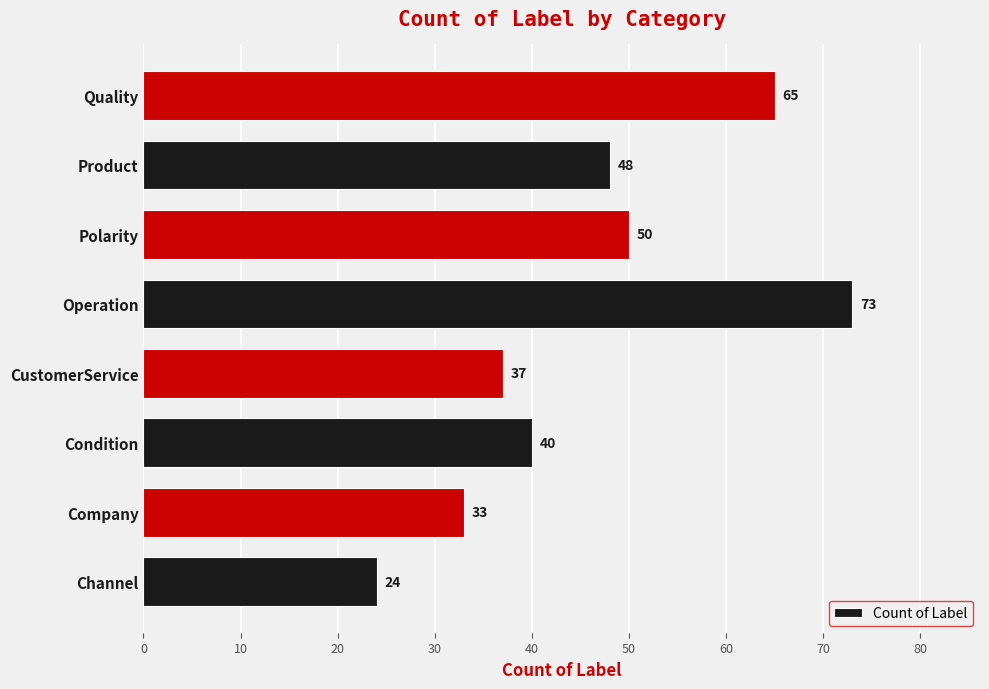

What is the ratio of the value at CustomerService to the value at Polarity?

0.7